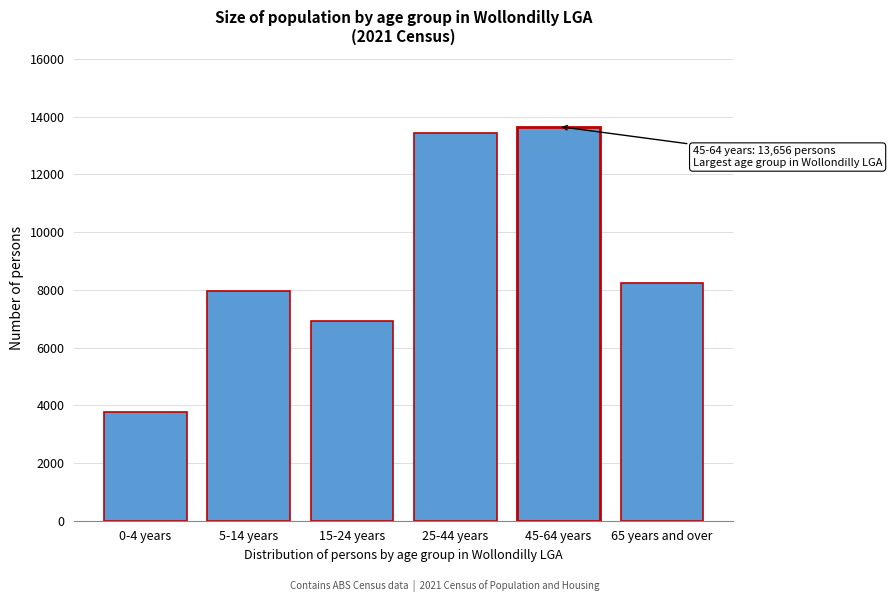

Reading left to right, transcribe all the data shown in this chart.

3765	7956	6902	13437	13656	8243